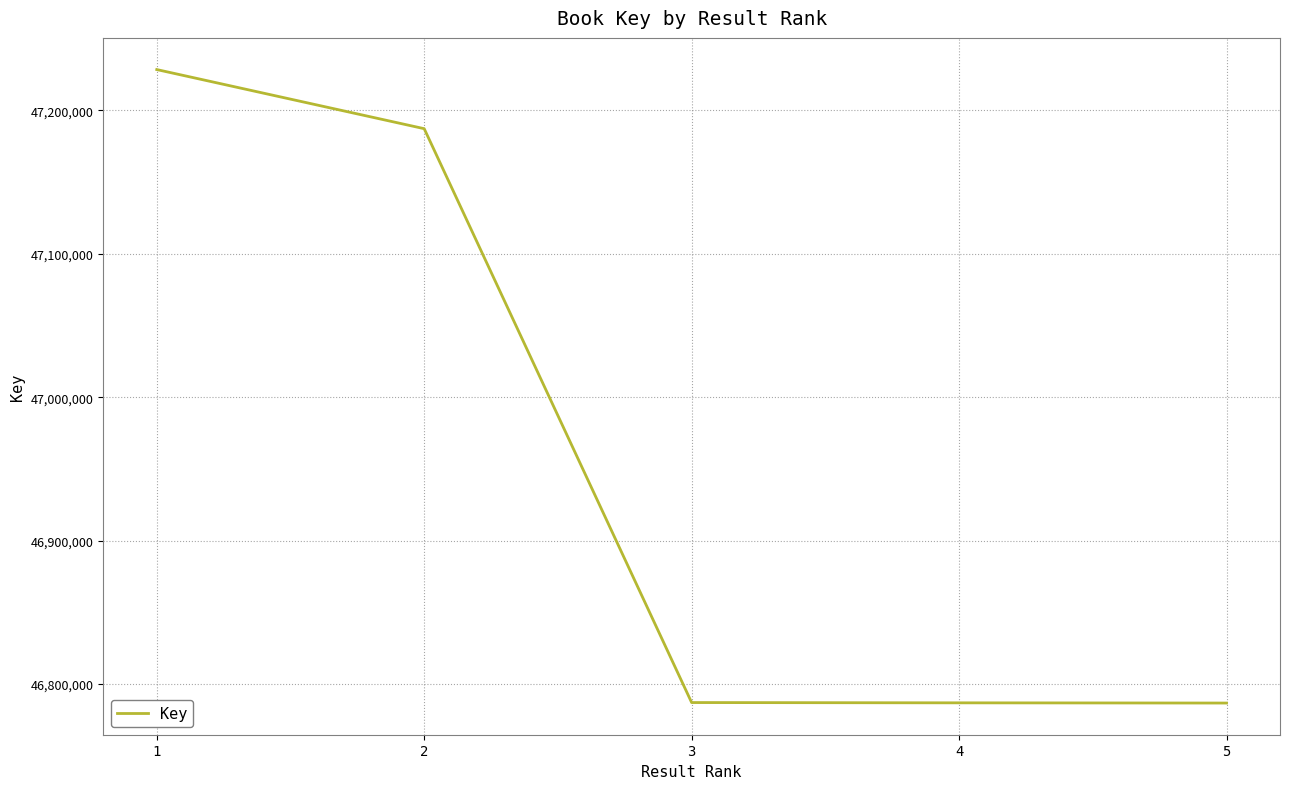

The value at 3 is 46787130. True or false?

True